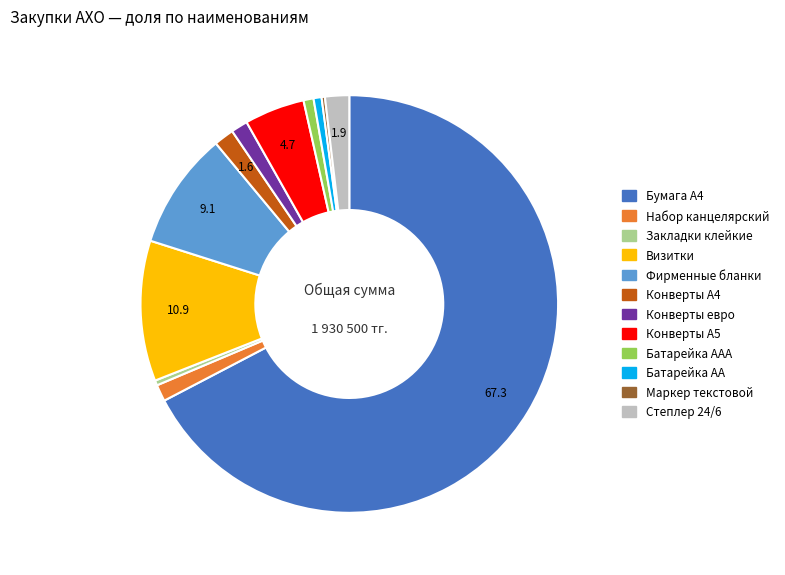

Is there a majority slice in this chart?

Yes